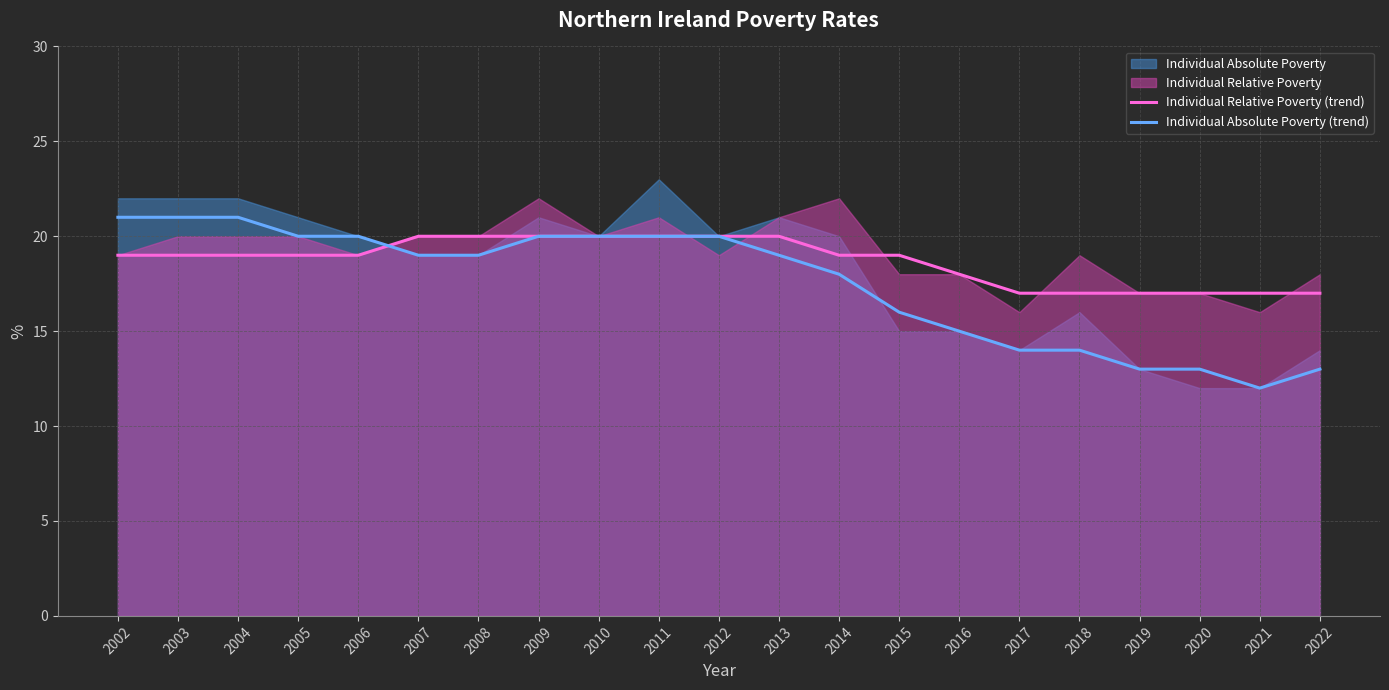

Between which two adjacent categories do Individual Relative Poverty (trend) and Individual Absolute Poverty (trend) first intersect?

2006 and 2007